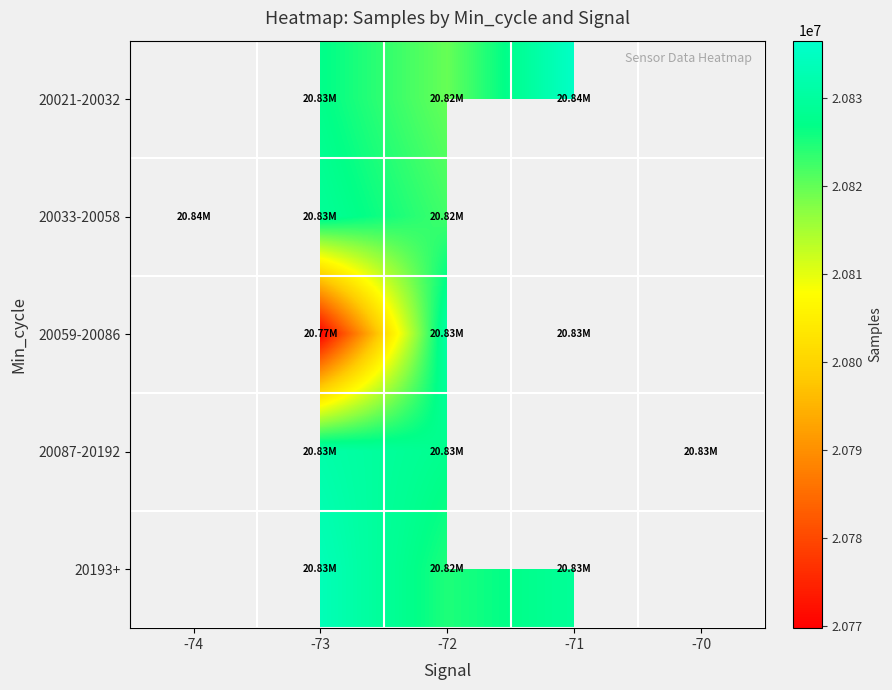

Count the number of data series in this chart.

5